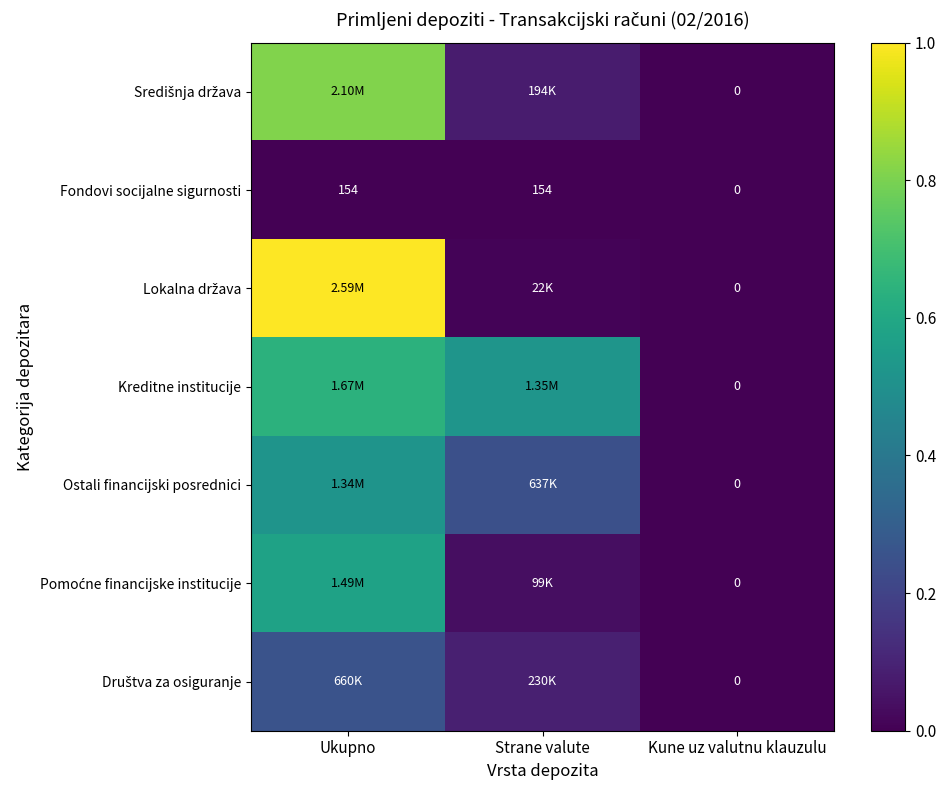

Where is Ostali financijski posrednici nearest to the value 0?

Kune uz valutnu klauzulu